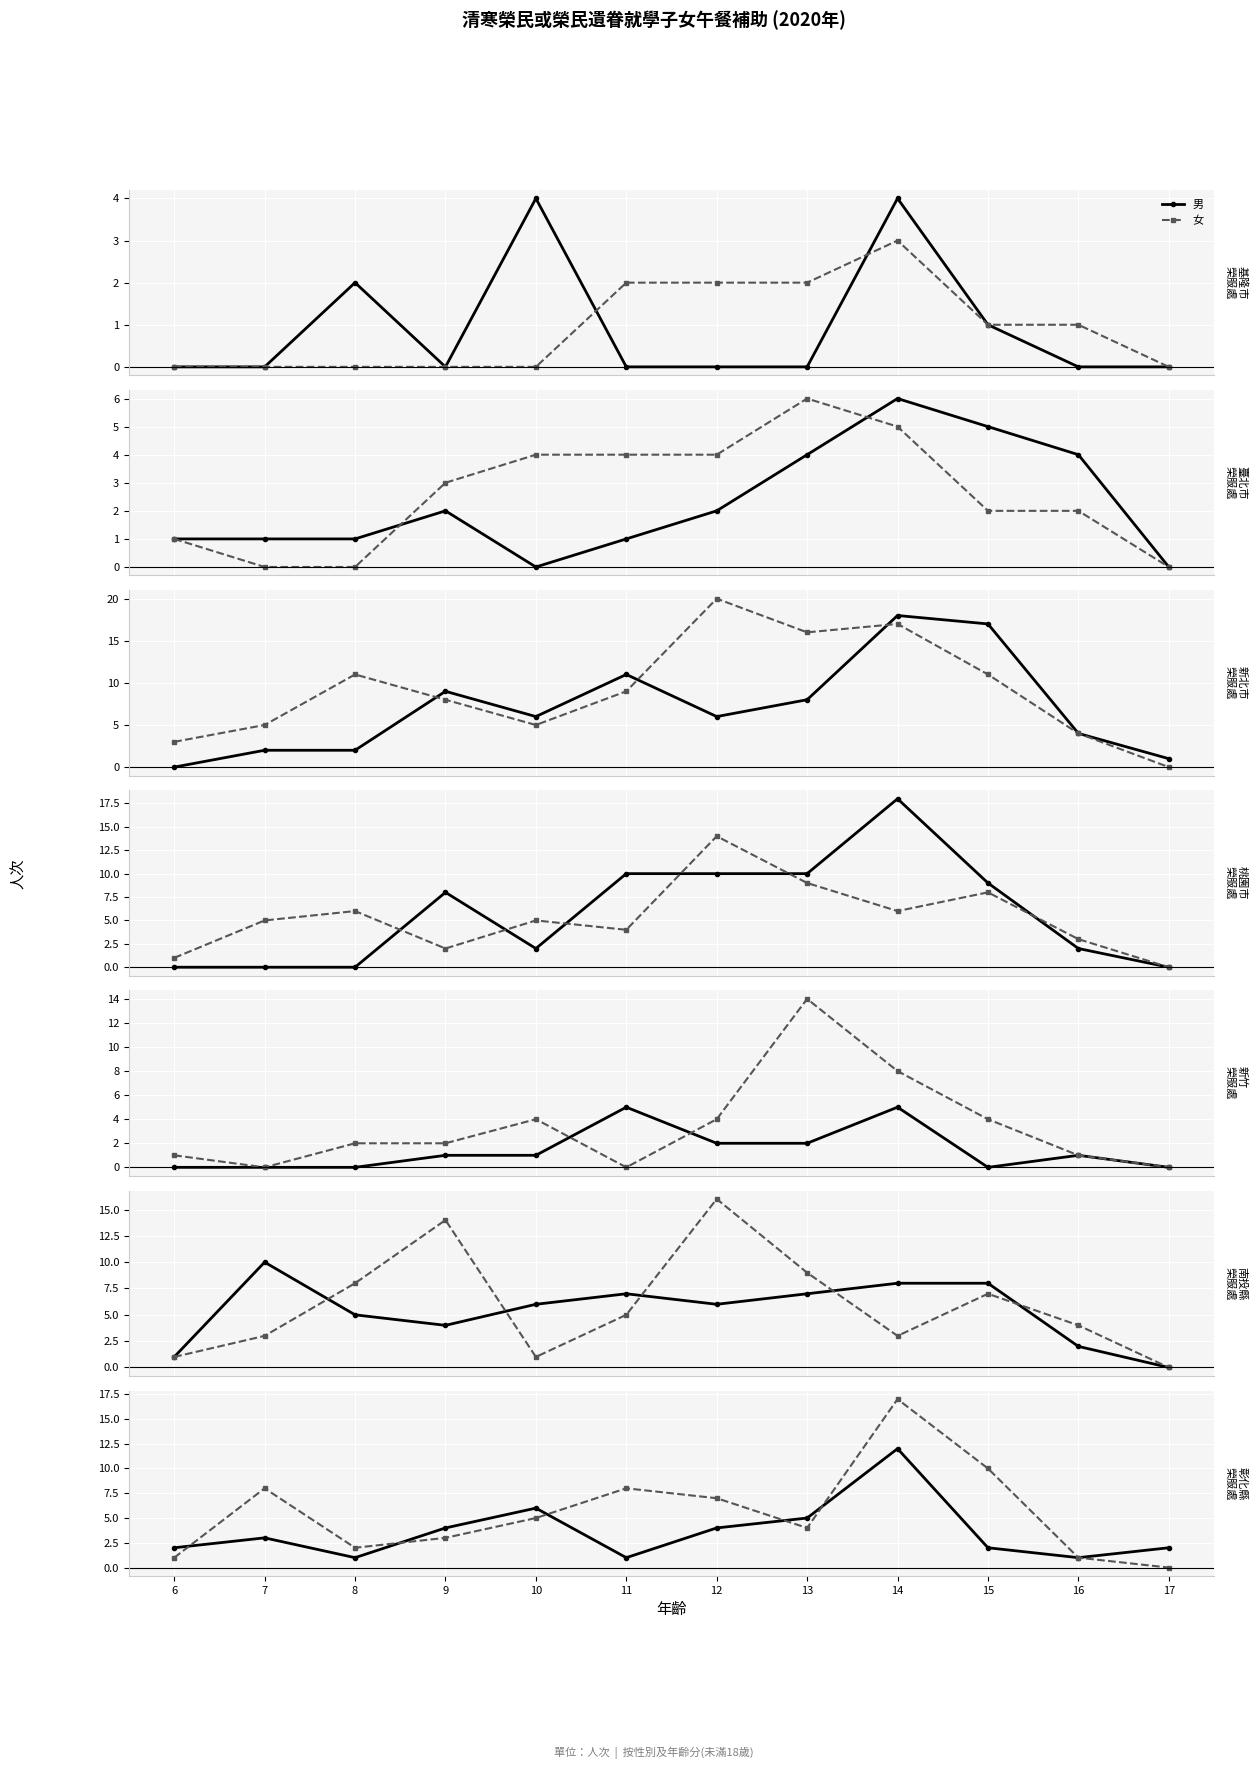

How many data points in 女 are above 5?

5